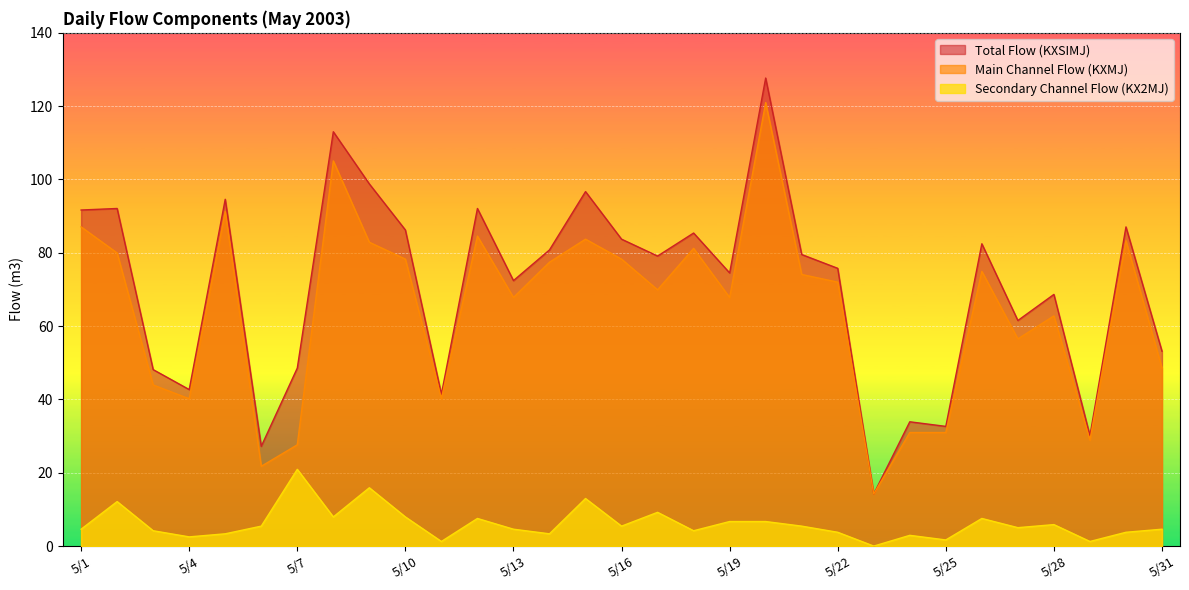

Rank the categories by KX2MJ value from lowest to highest.

5/23, 5/11, 5/29, 5/25, 5/4, 5/24, 5/5, 5/14, 5/22, 5/30, 5/3, 5/18, 5/1, 5/13, 5/31, 5/27, 5/6, 5/16, 5/21, 5/28, 5/19, 5/20, 5/12, 5/26, 5/8, 5/10, 5/17, 5/2, 5/15, 5/9, 5/7